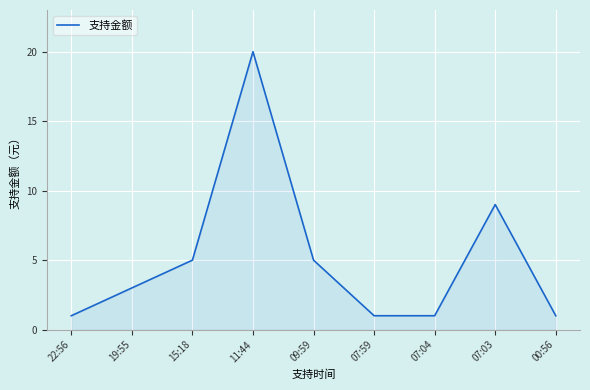

Where is the data nearest to the value 10?

07:03